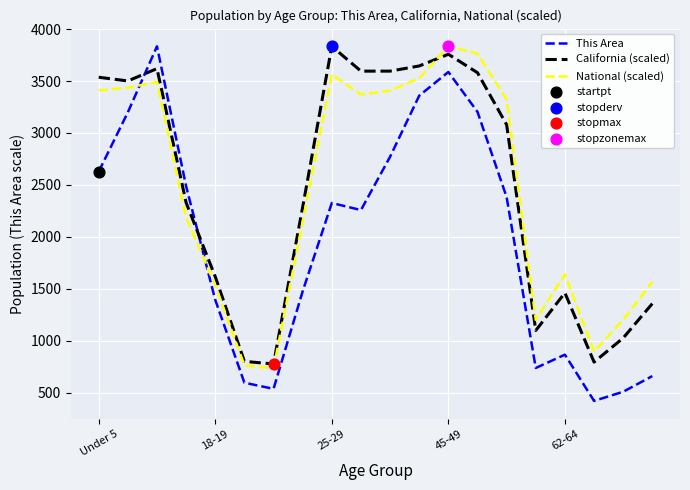

What is the minimum value shown in the chart?

421.0